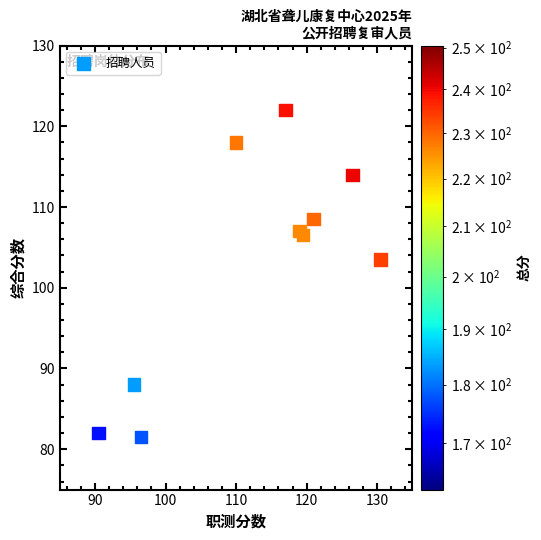

What Y value in the scatter plot is closest to 101?

103.5